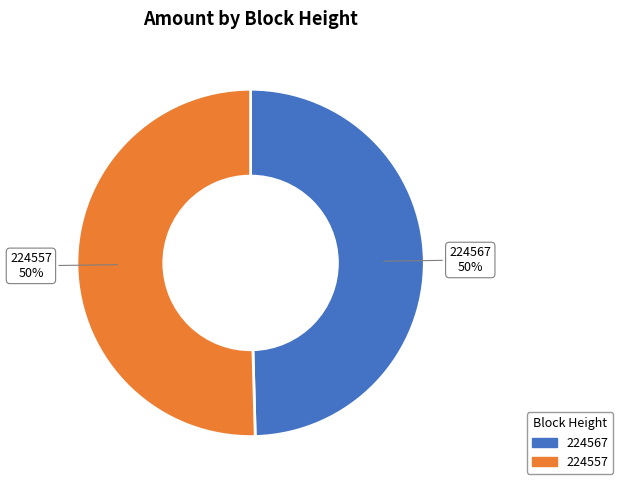

To the nearest percent, what is the average slice percentage?

50%